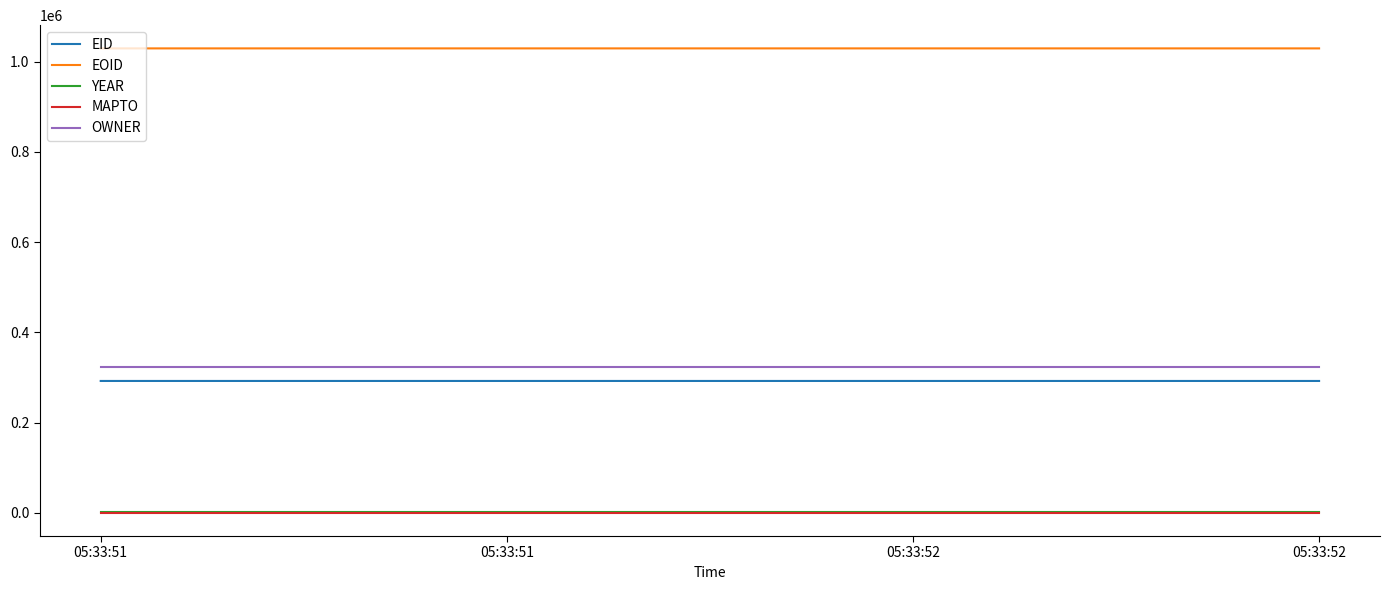

The YEAR series shows 2009 at 05:33:51. True or false?

True